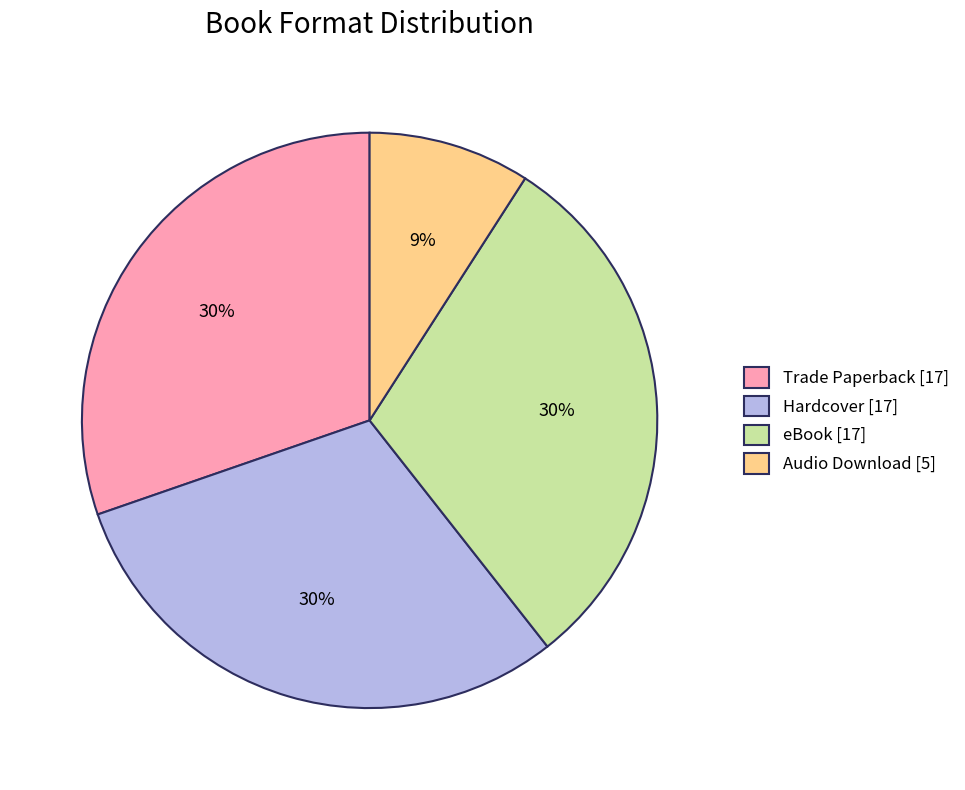

The eBook slice represents 30% of the pie. True or false?

True